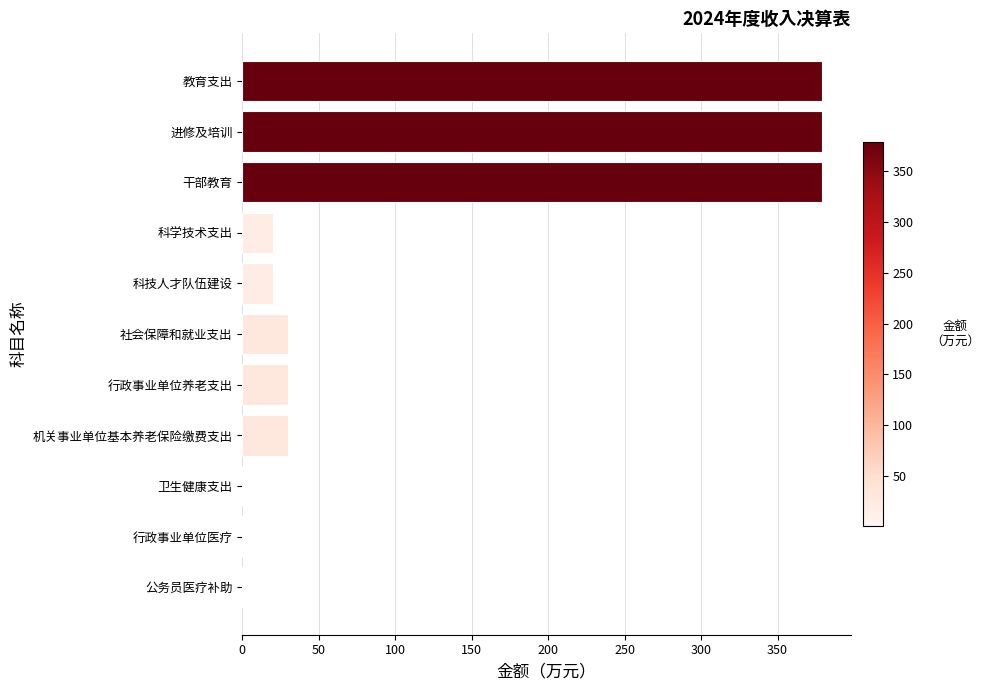

Reading bottom to top, what are all the values shown in this chart?

公务员医疗补助=0.7	行政事业单位医疗=0.7	卫生健康支出=0.7	机关事业单位基本养老保险缴费支出=29.9	行政事业单位养老支出=29.9	社会保障和就业支出=29.9	科技人才队伍建设=20.0	科学技术支出=20.0	干部教育=378.9	进修及培训=378.9	教育支出=378.9